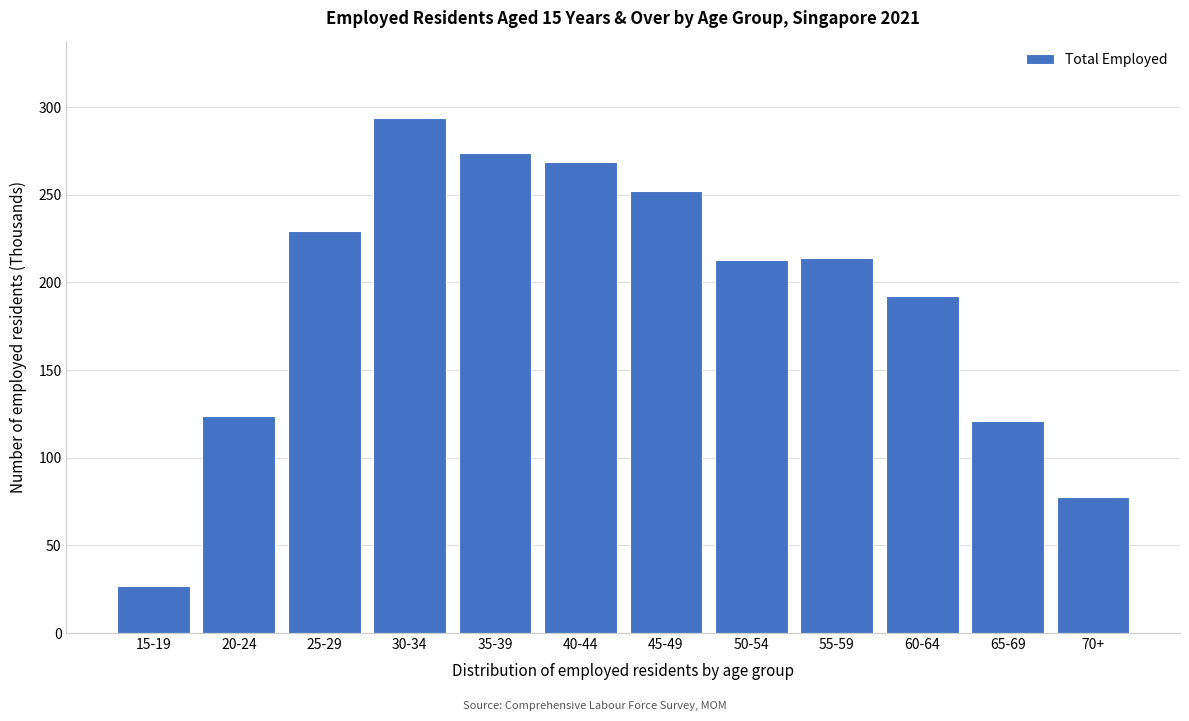

What is the minimum value shown in the chart?

26.9